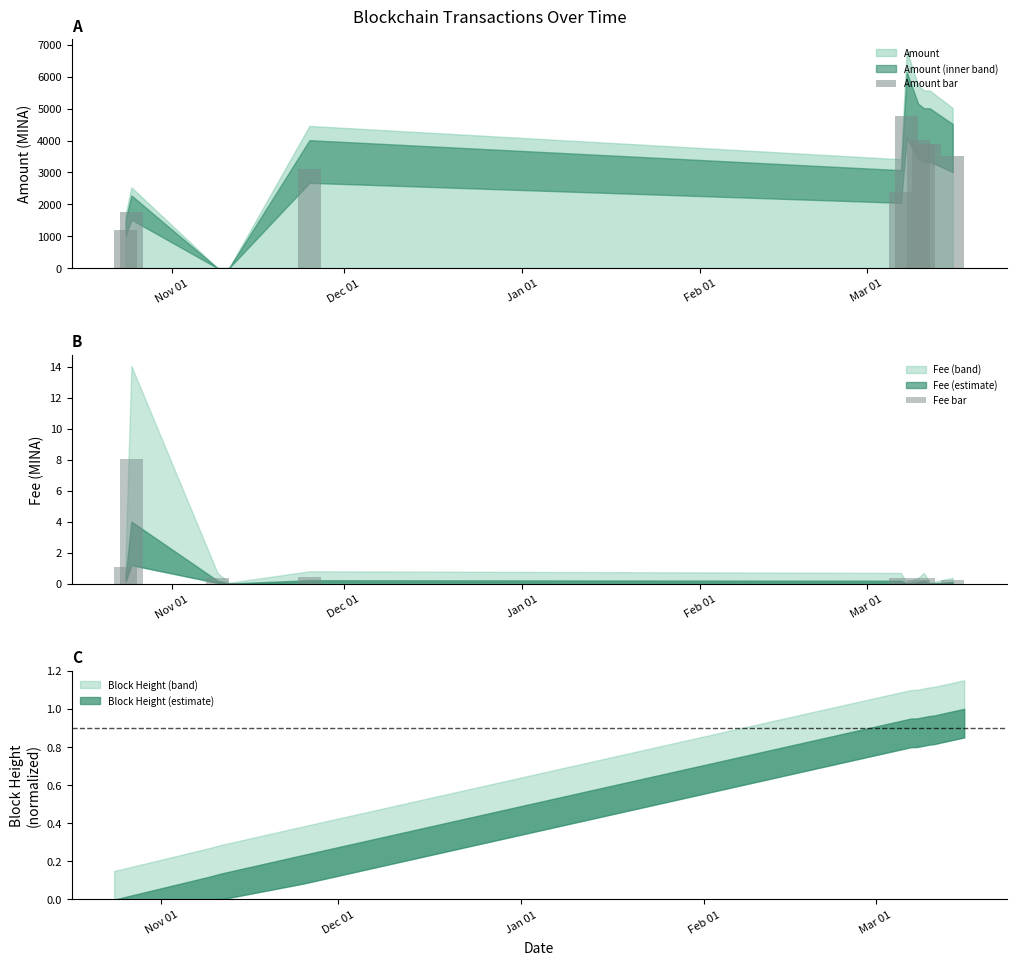

What is the maximum value for Amount bar?

4778.5